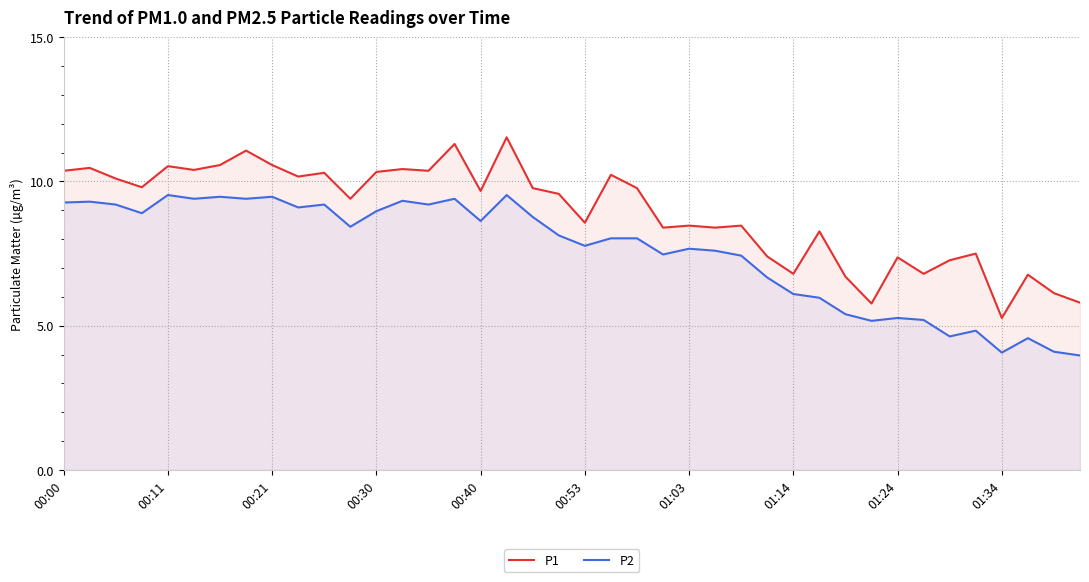

What is the highest value of the P1 series?

11.5